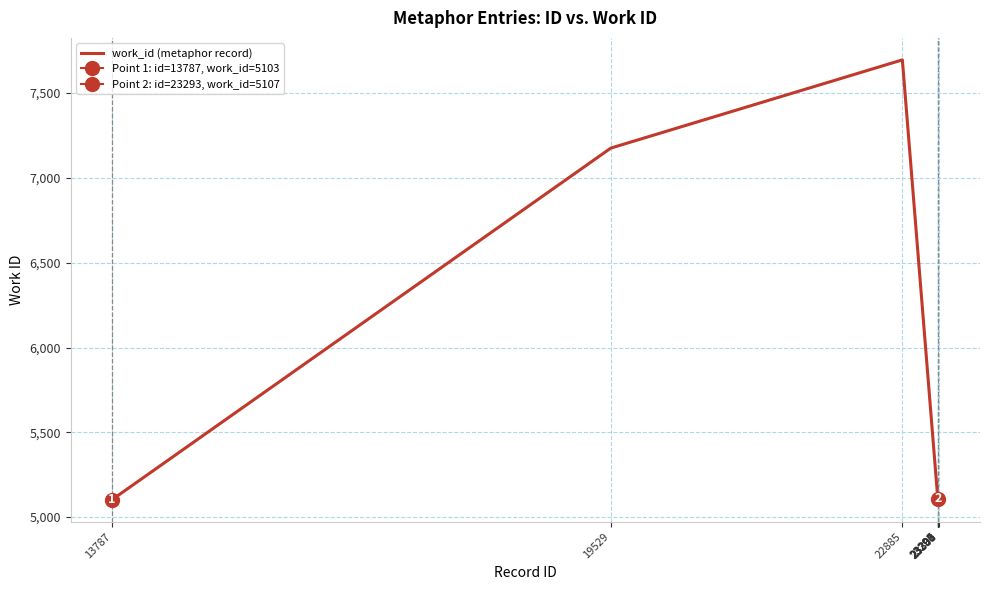

Does the chart have visible grid lines?

Yes